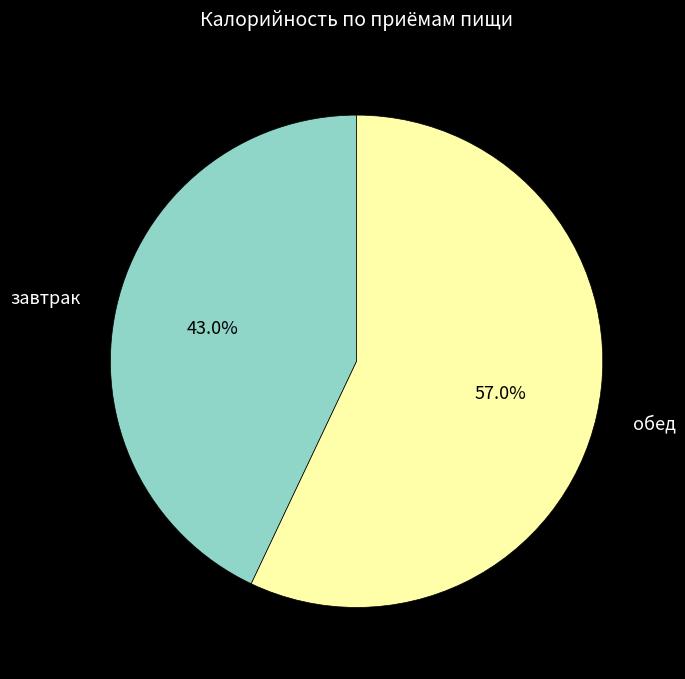

Rank the categories by value from lowest to highest.

завтрак, обед